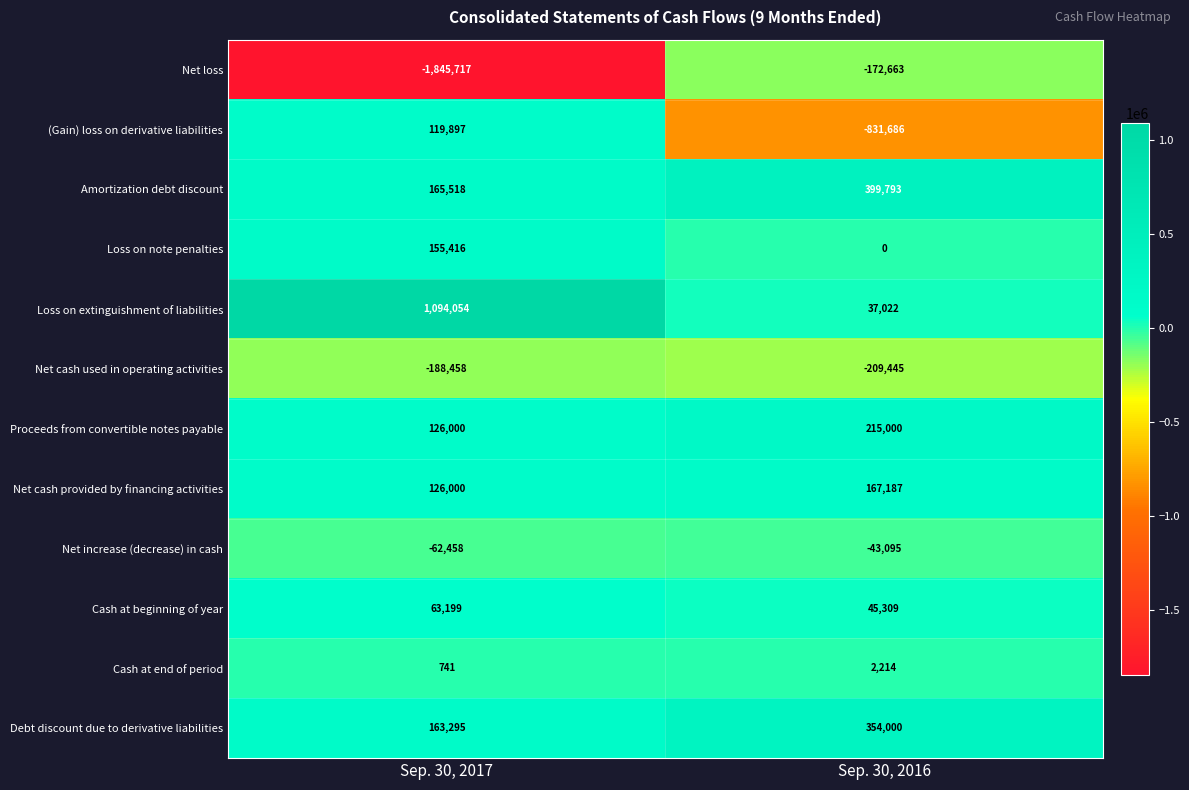

The value of Amortization debt discount at Sep. 30, 2017 is 244738. True or false?

False